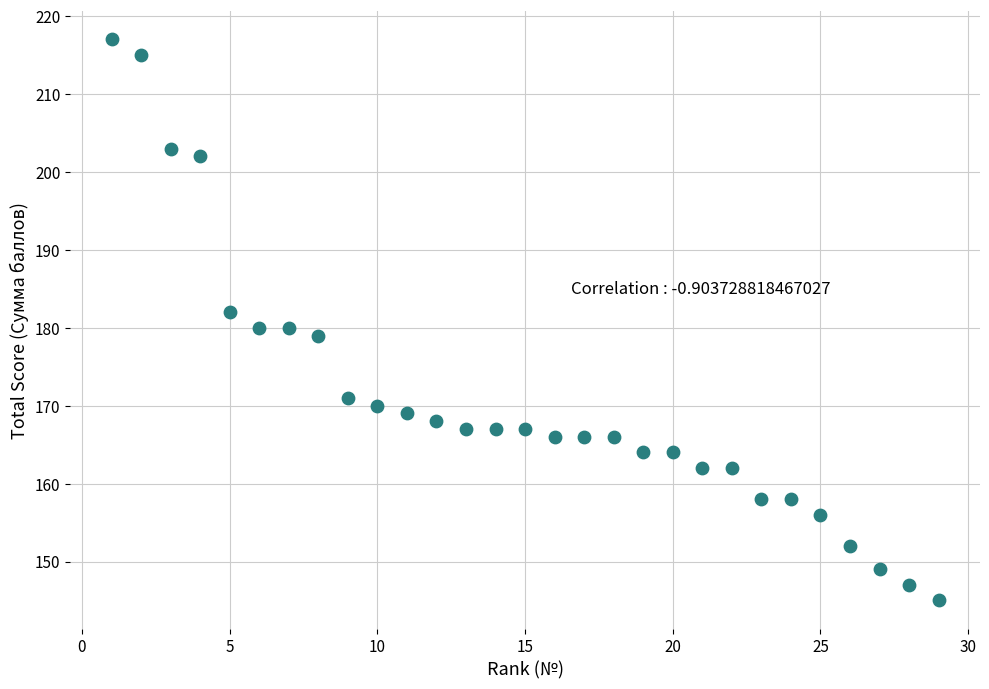

What is the range of Y values (max minus min)?

72